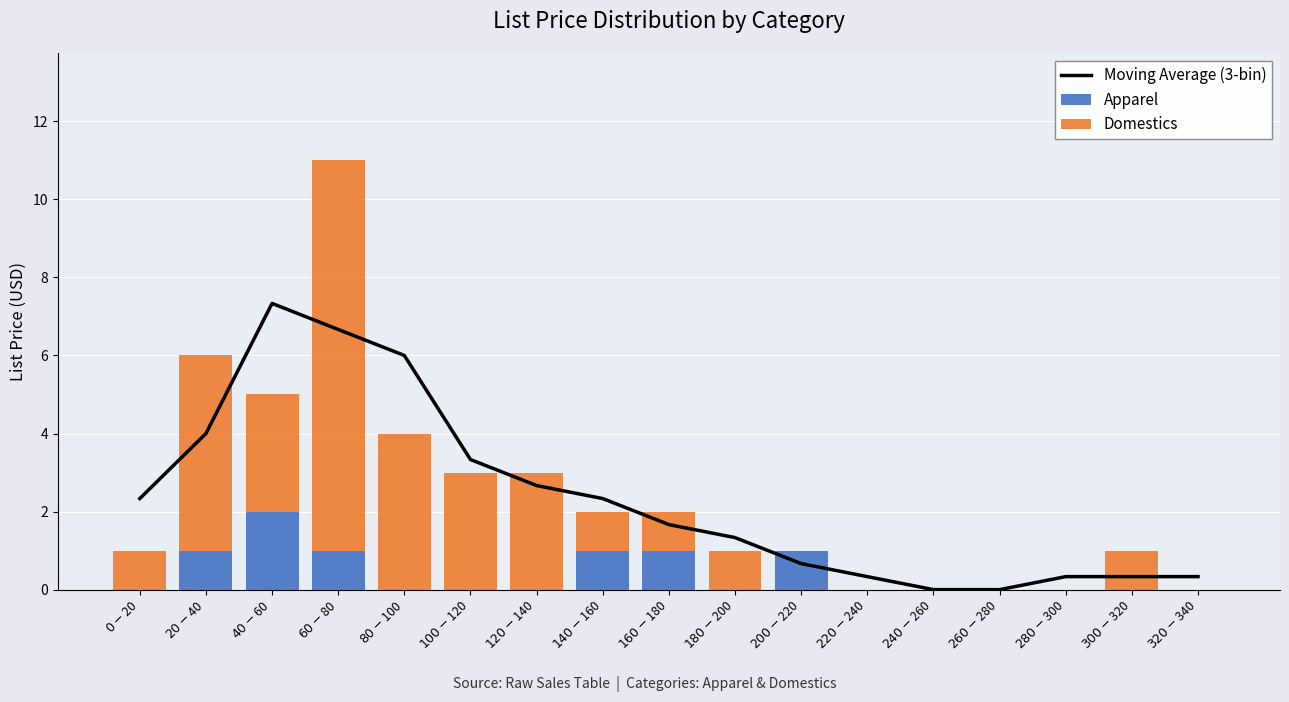

Rank the series by their average value, from lowest to highest.

Apparel, Domestics, Moving Average (3-bin)